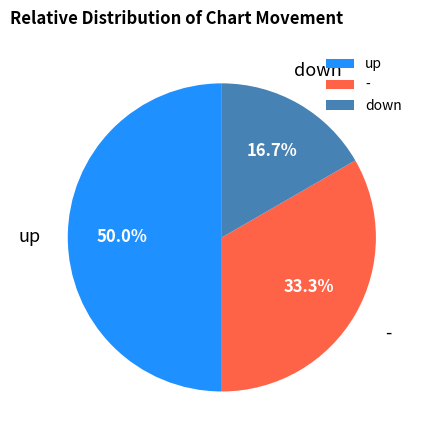

Combined, do up and - account for over 50%?

Yes